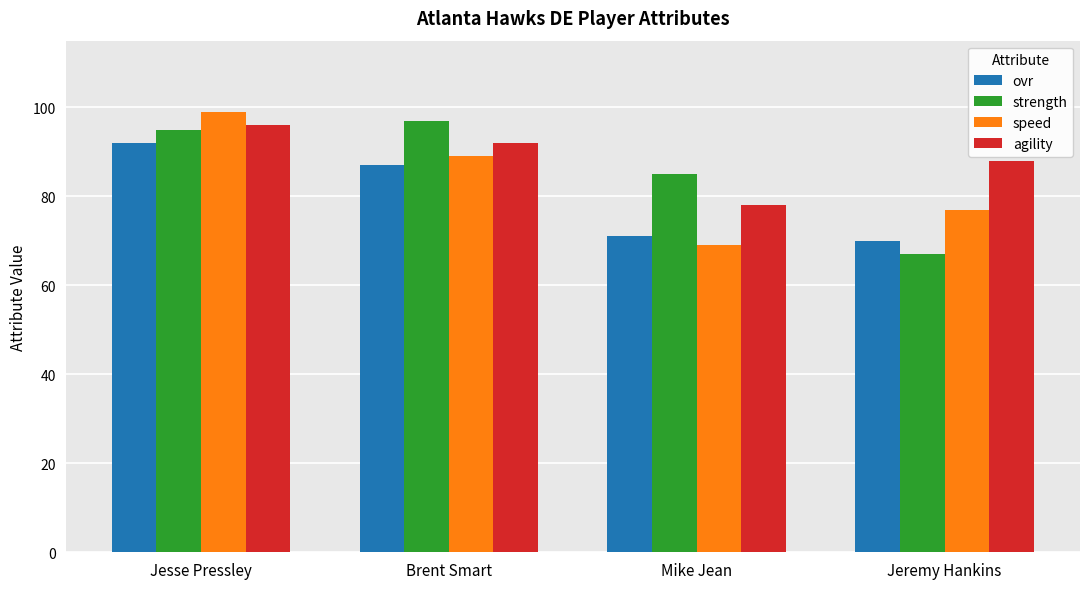

What is the sum of all ovr values?

320